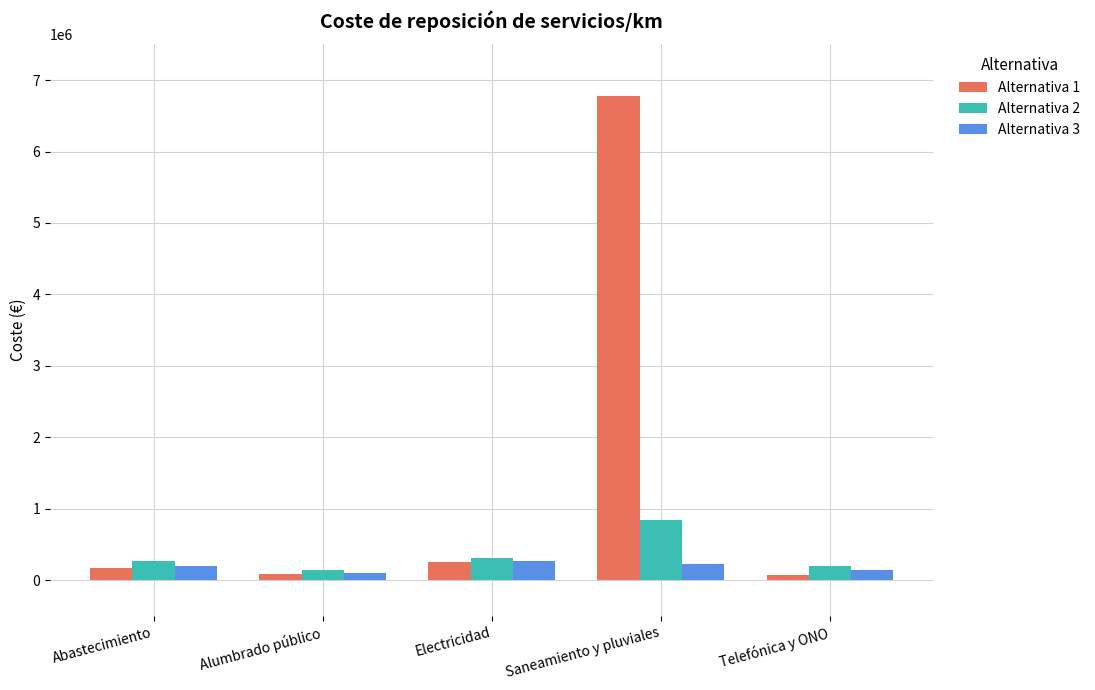

What is the value of the Alternativa 2 bar at the 1st from the left?

267214.8